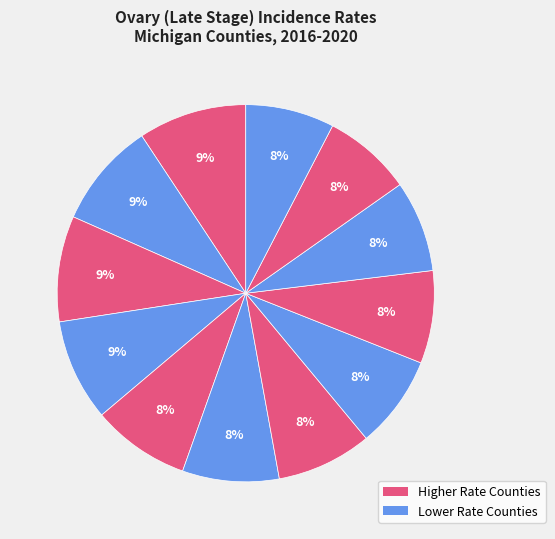

How many segments does this pie chart have?

12